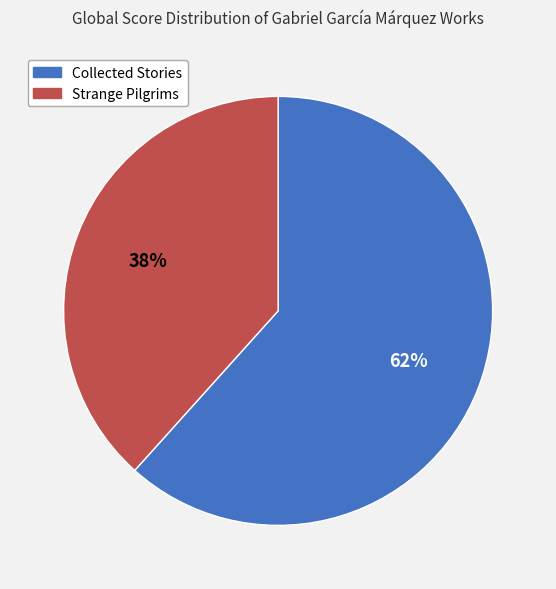

True or false: Collected Stories accounts for 62% of the total.

True